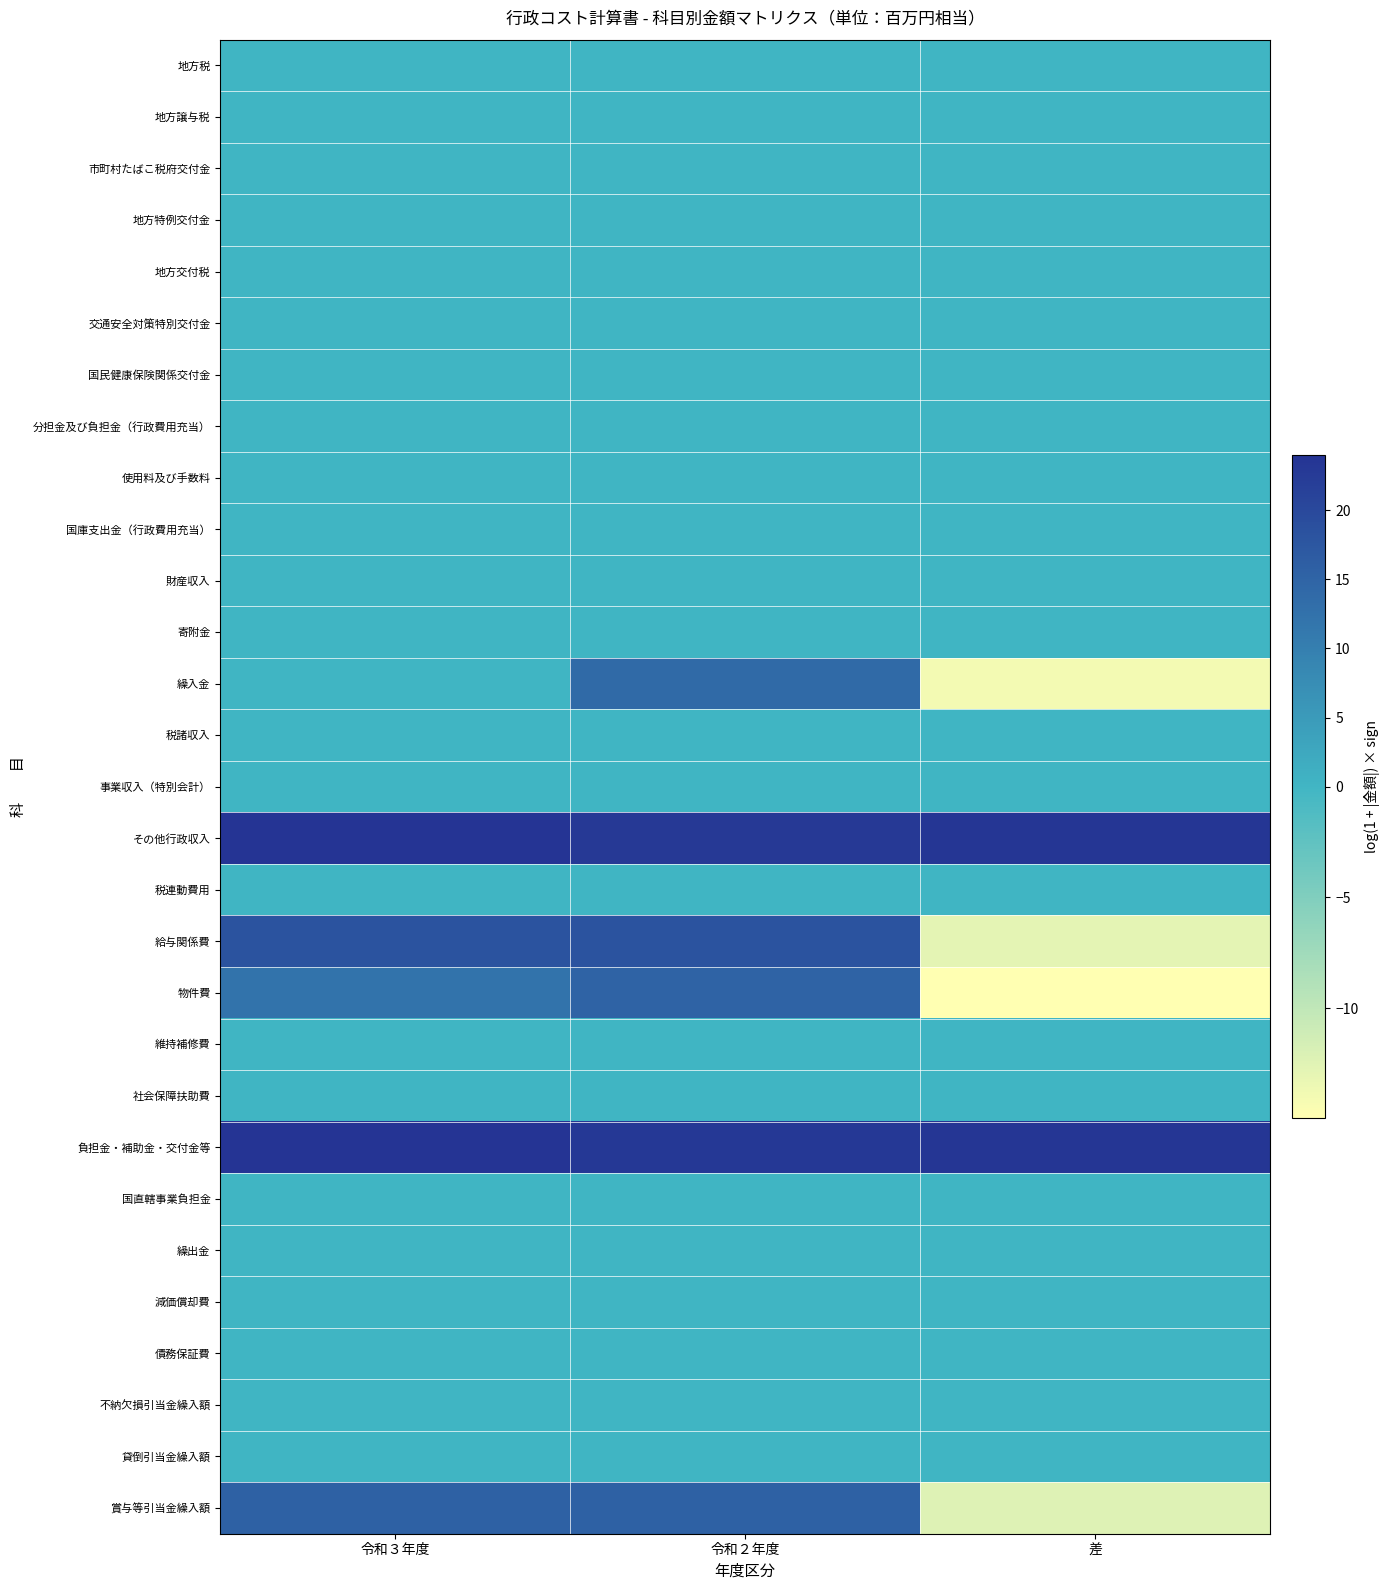

Between 令和２年度 and 差, which is larger?

令和２年度